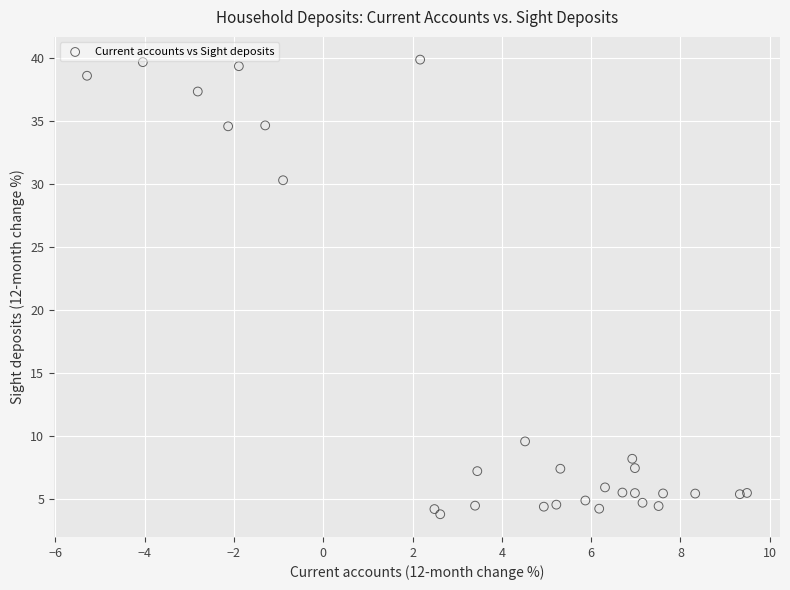

What Y value in the scatter plot is closest to 21?

30.3